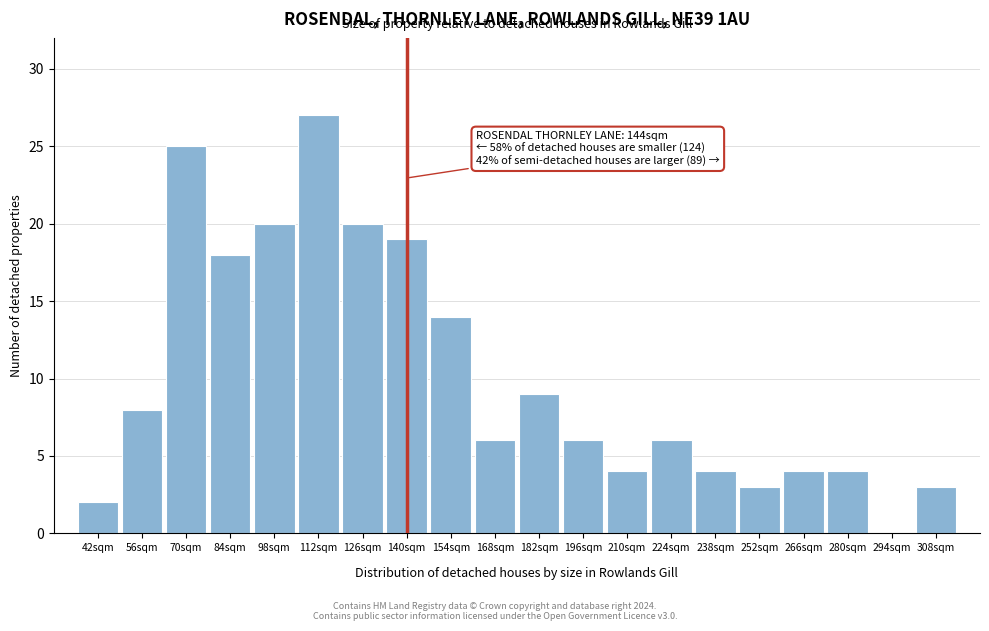

Reading right to left, transcribe all the data shown in this chart.

308sqm=3	294sqm=0	280sqm=4	266sqm=4	252sqm=3	238sqm=4	224sqm=6	210sqm=4	196sqm=6	182sqm=9	168sqm=6	154sqm=14	140sqm=19	126sqm=20	112sqm=27	98sqm=20	84sqm=18	70sqm=25	56sqm=8	42sqm=2